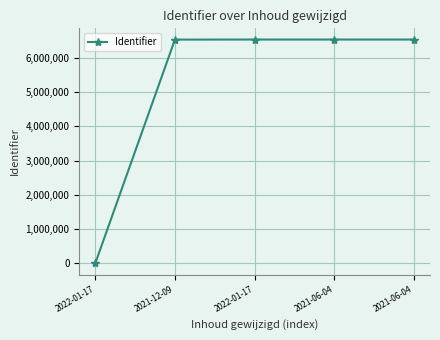

Does the chart have visible grid lines?

Yes